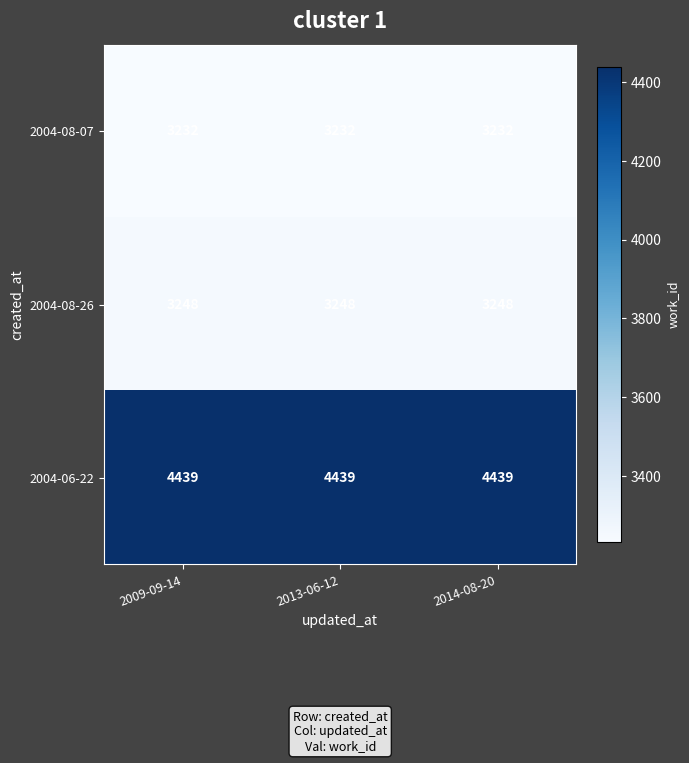

Is the value of 2004-06-22 at 2014-08-20 greater than the value of 2004-08-26 at 2013-06-12?

Yes